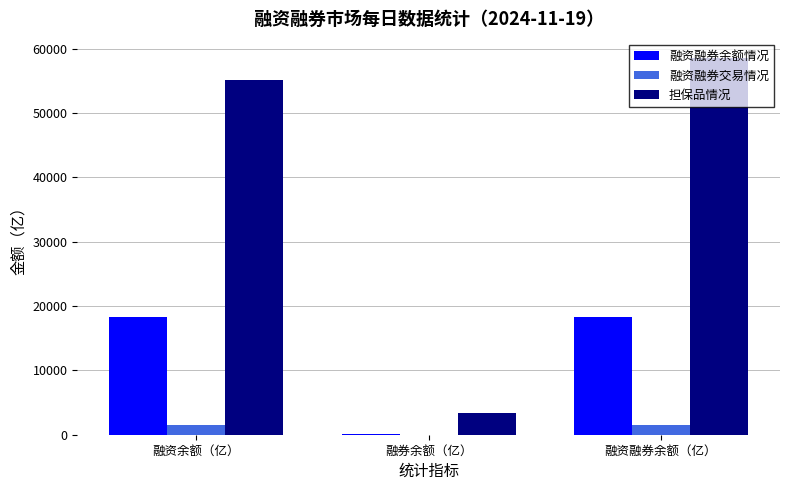

Are the bars horizontal?

No